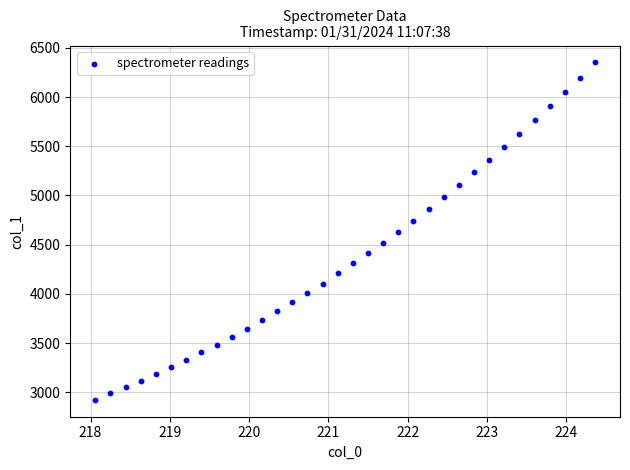

What is the range of Y values (max minus min)?

3430.6